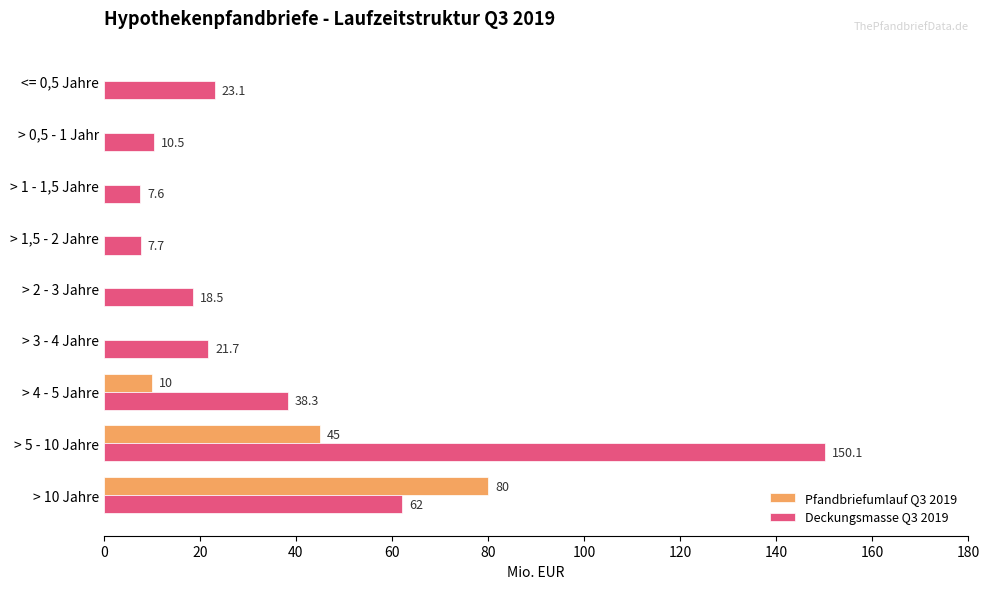

Which category has the highest value across all series?

> 5 - 10 Jahre